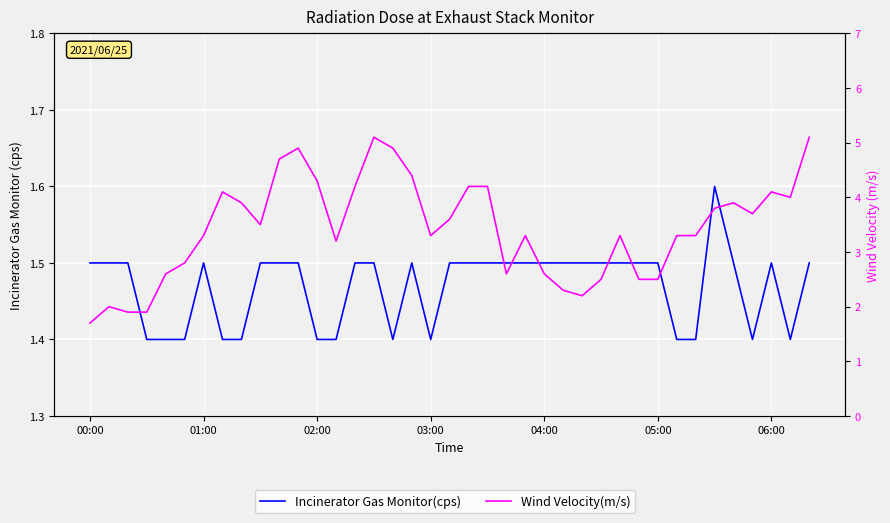

Which category has the highest value across all series?

15